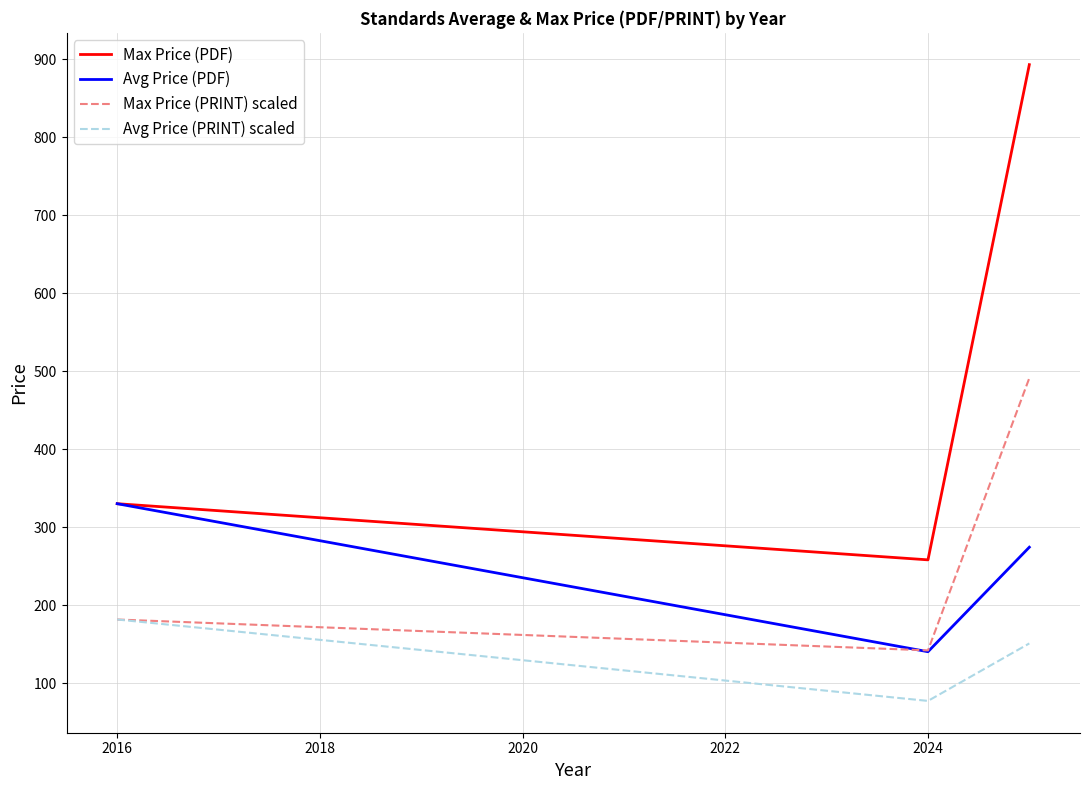

What is the highest value of the Avg Price (PRINT) scaled series?

181.5